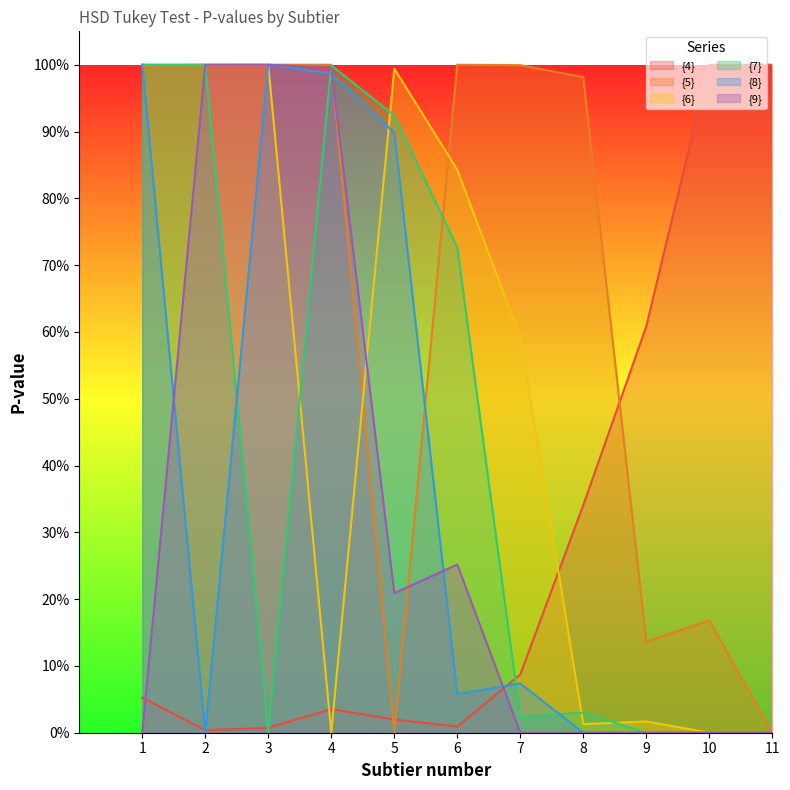

What is the difference between the highest and lowest values at 1?

1.0